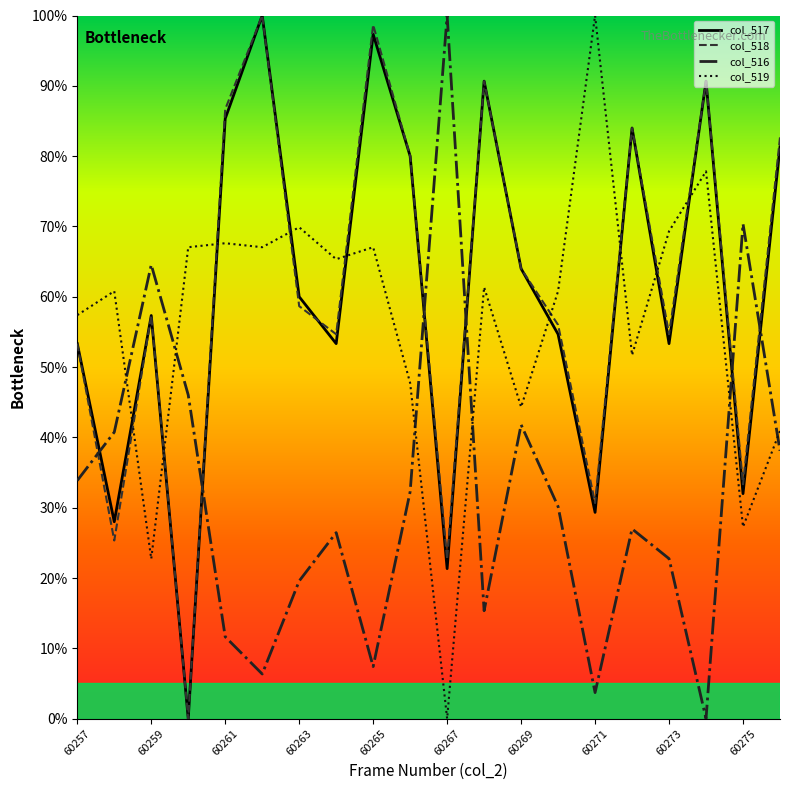

What is the greatest value displayed?

100.0